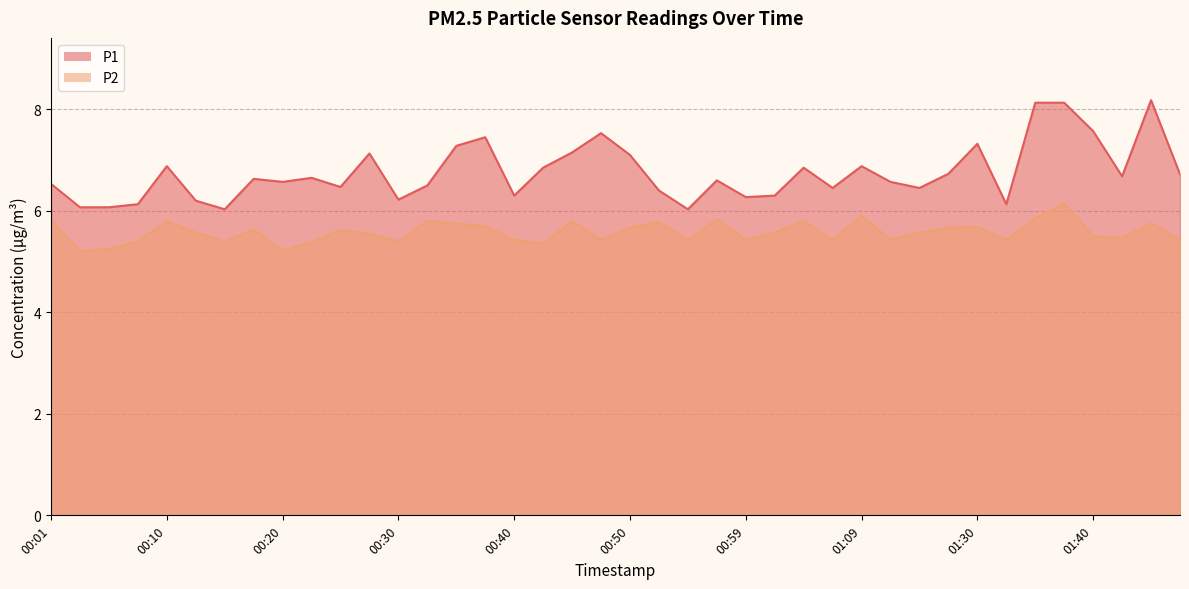

At which label does P1 reach its minimum?

00:15